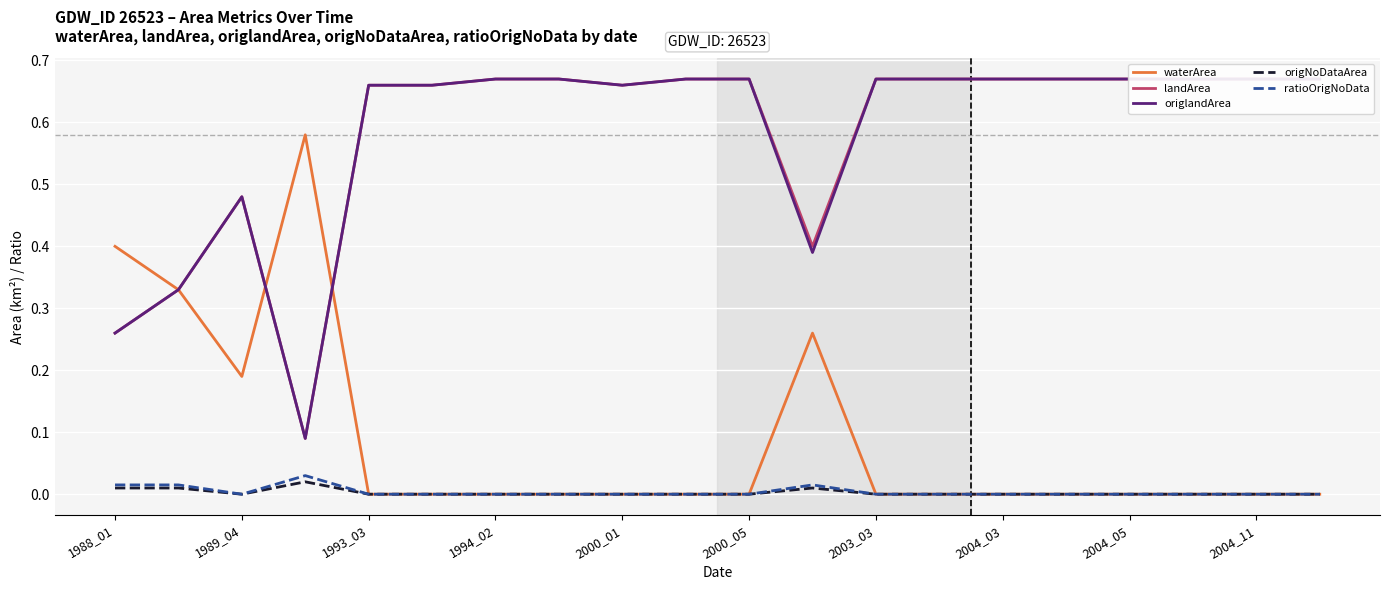

Which series has the widest spread of values?

landArea